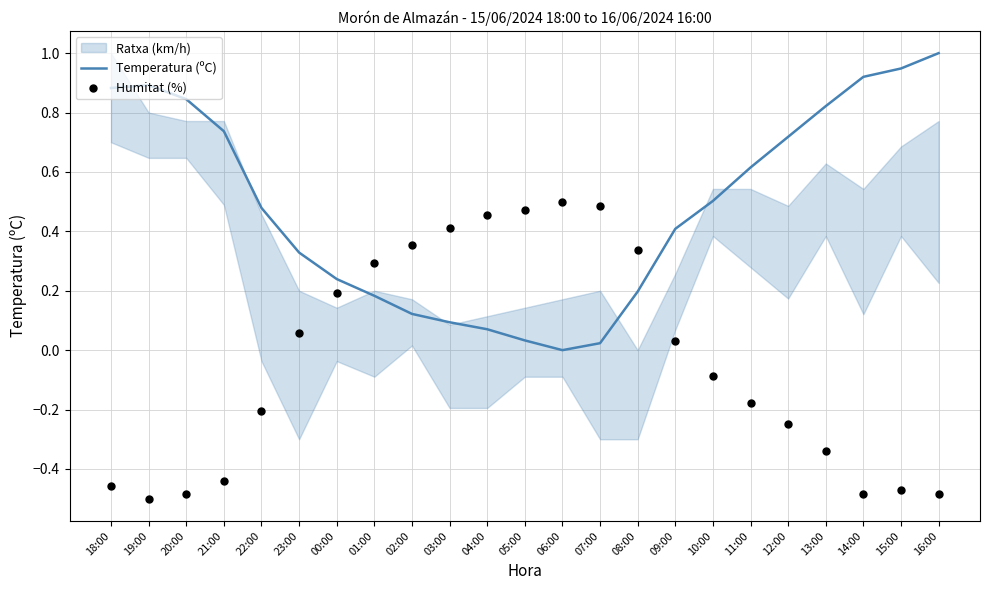

Which series reaches the maximum Y coordinate?

Temperatura (ºC)